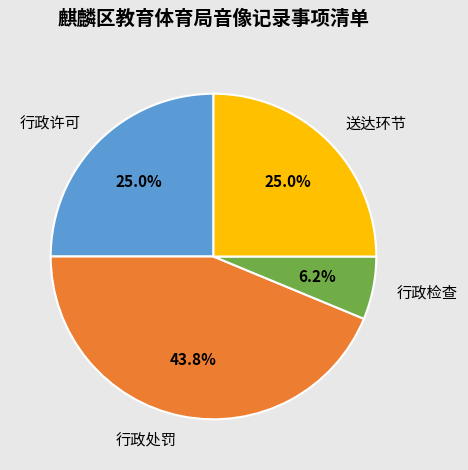

What portion of the pie excludes 行政许可?

75.0%